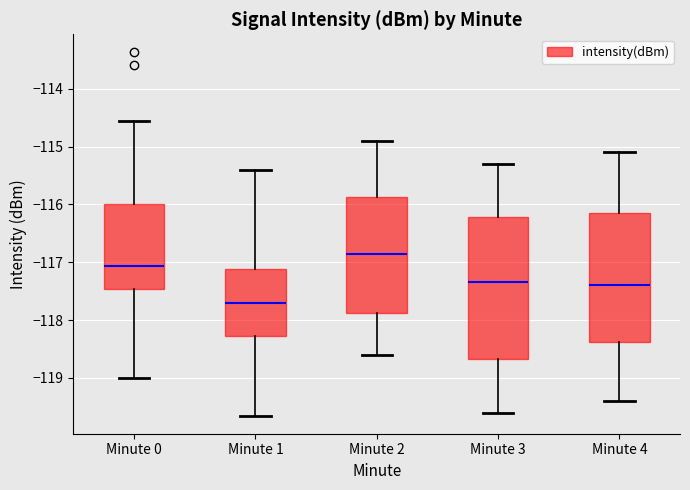

Reading left to right, transcribe this box plot: for each box, give where its median line is, the range the box spans, and where its two whiskers end, as read against the y-axis. The values are not printed on the chart, so give them approximately, as read against the axis.

Minute 0: median -117.1, box -117.5 to -116.0, whiskers -119.0 to -114.6
Minute 1: median -117.7, box -118.3 to -117.1, whiskers -119.7 to -115.4
Minute 2: median -116.8, box -117.9 to -115.9, whiskers -118.6 to -114.9
Minute 3: median -117.3, box -118.7 to -116.2, whiskers -119.6 to -115.3
Minute 4: median -117.4, box -118.4 to -116.1, whiskers -119.4 to -115.1